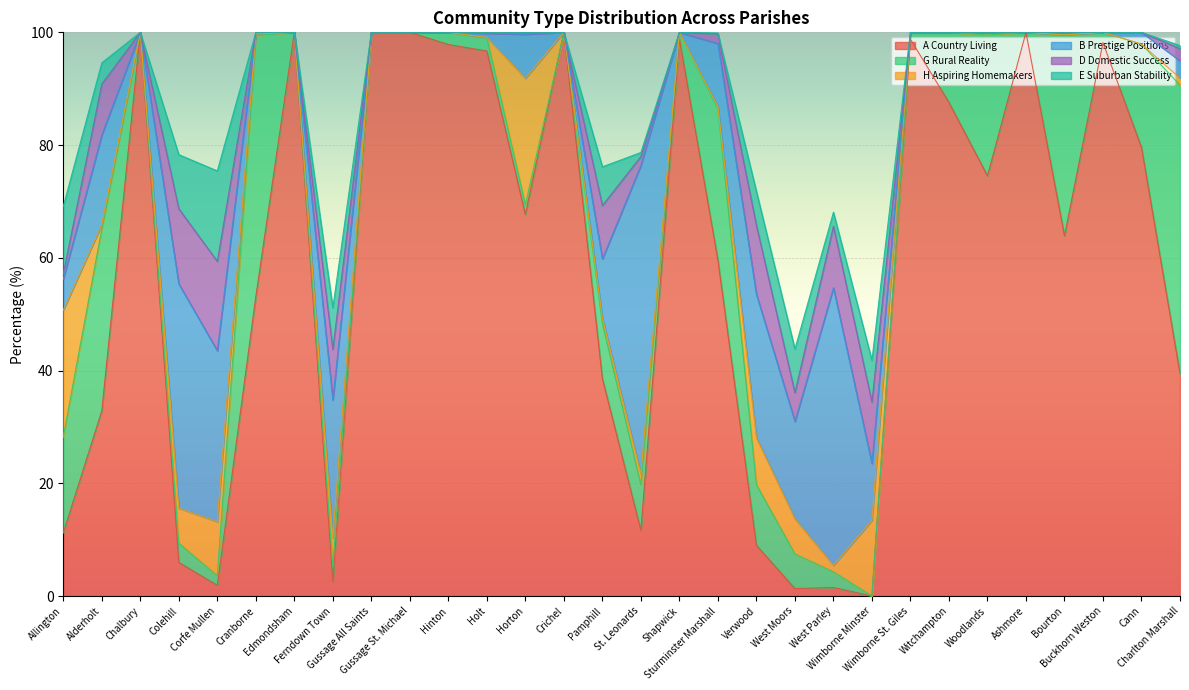

Is it true that E Suburban Stability equals 1.8 at Alderholt?

False